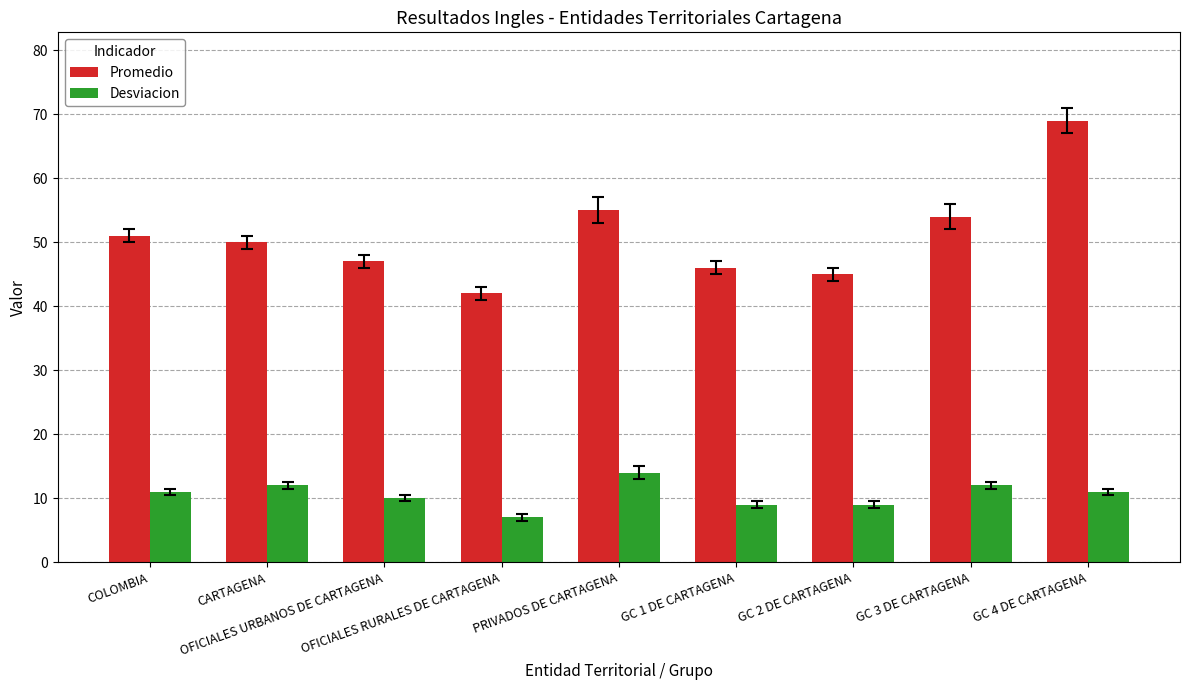

At GC 1 DE CARTAGENA, list the series in order from smallest to largest.

Desviacion, Promedio